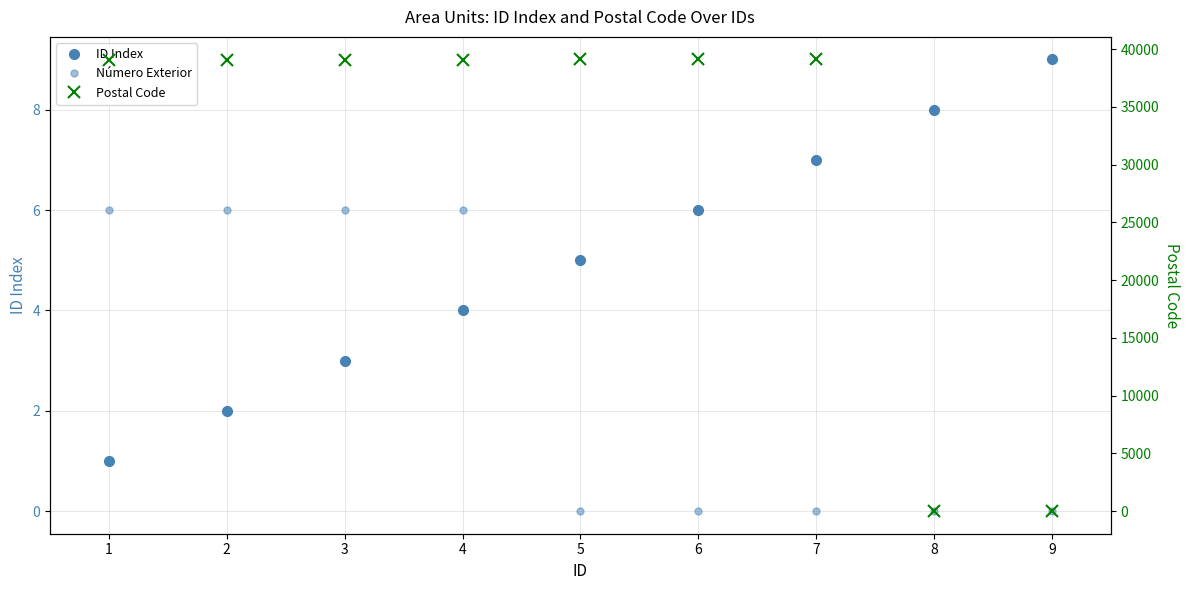

What are all the series names shown in the legend?

ID Index, Número Exterior, Postal Code